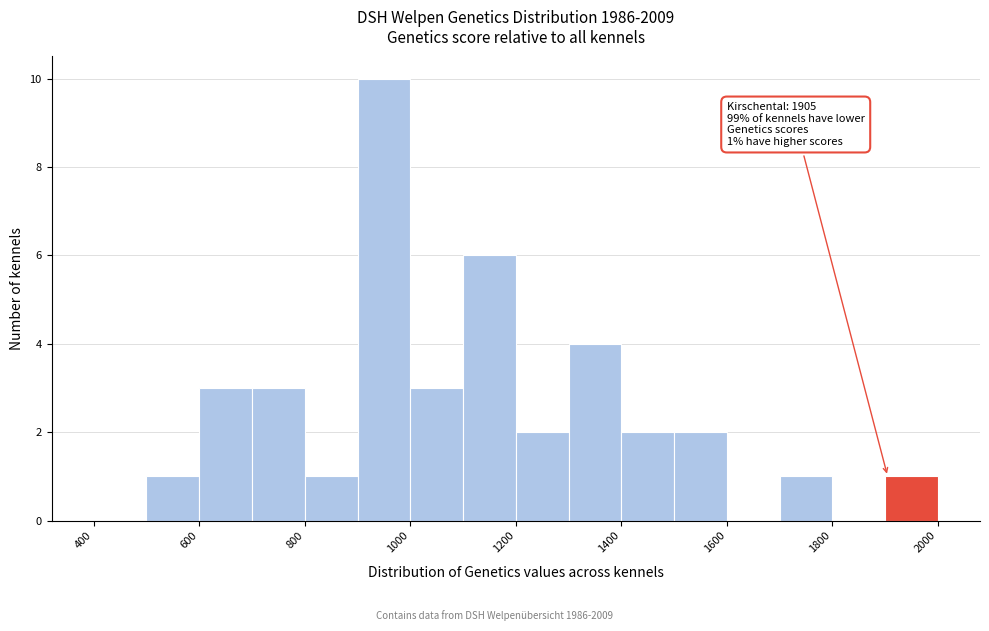

Over which range of the x-axis is the bar tallest?

900 to 1000